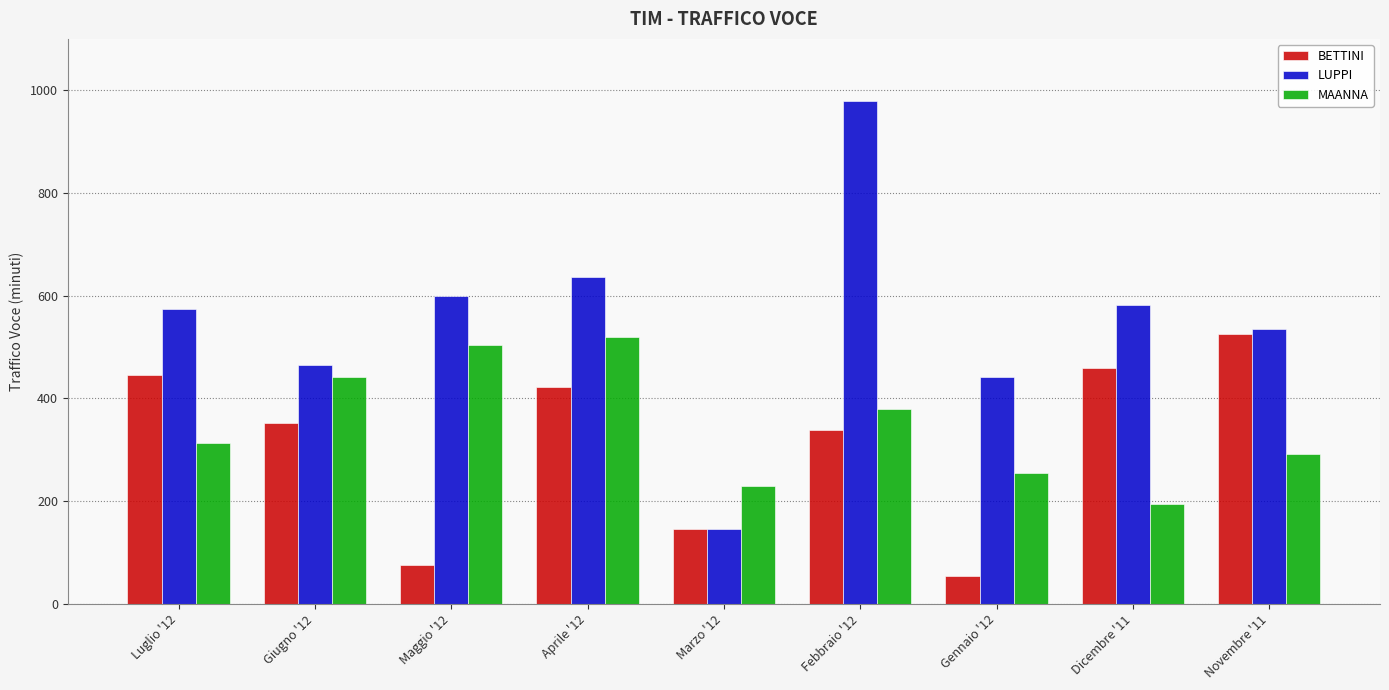

What is the total value across all series at Dicembre '11?

1235.0